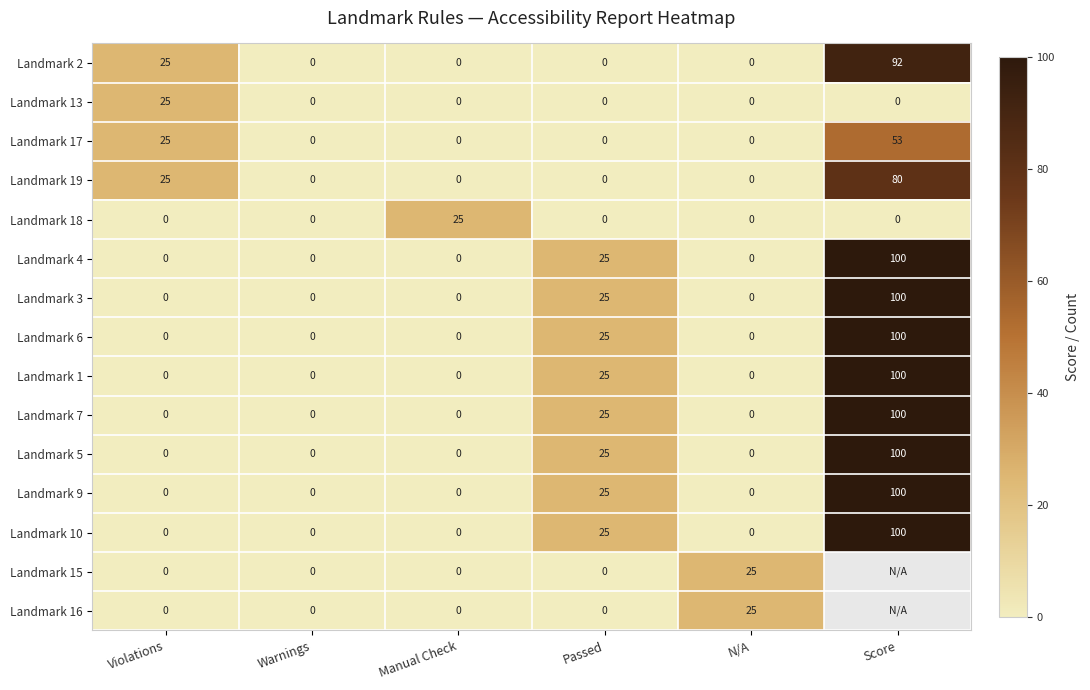

What is the sum of all Landmark 10 values?

125